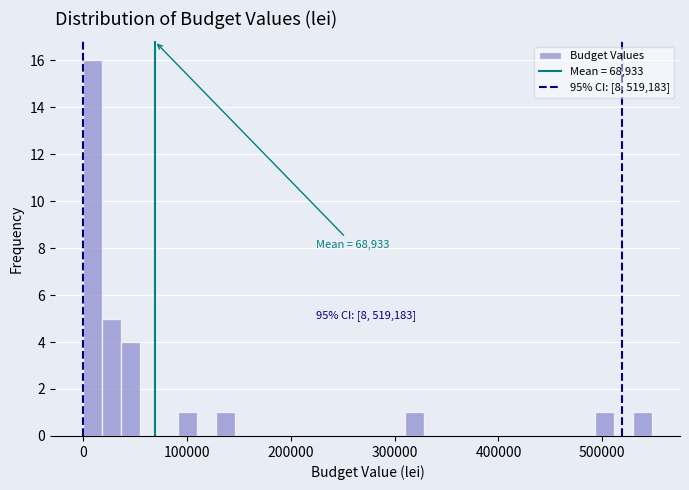

Read against the x-axis, roughly where is the centre of the tallest bar?

10000